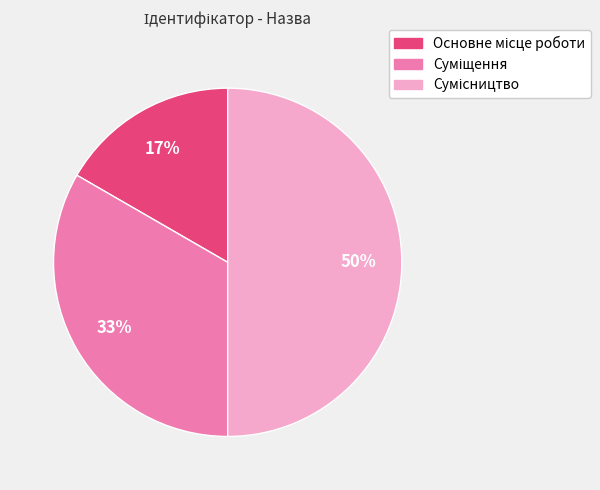

To the nearest percent, what is the difference between the largest and smallest slice percentages?

33%